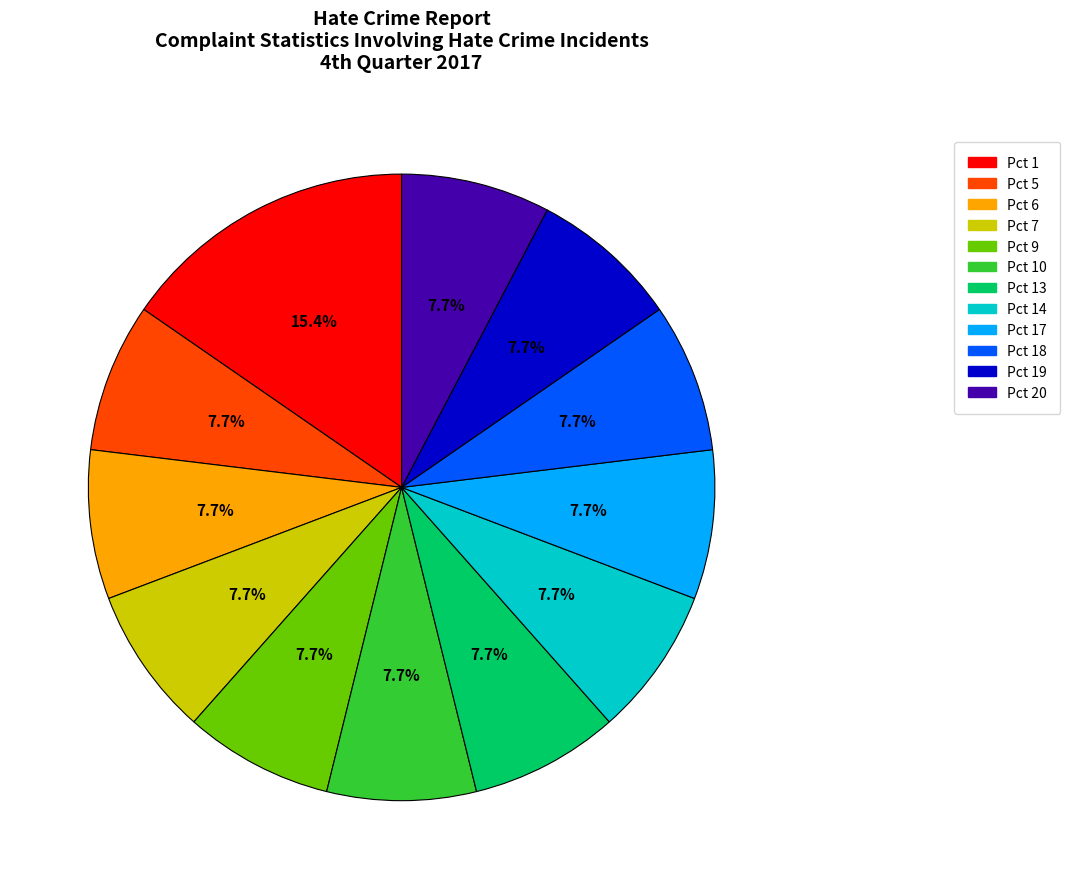

How many slices are in this pie chart?

12